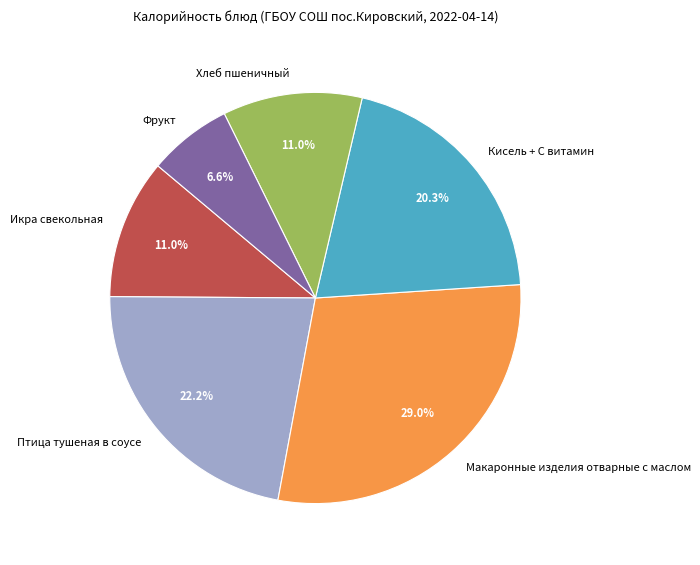

What portion of the pie excludes Кисель + С витамин?

79.7%